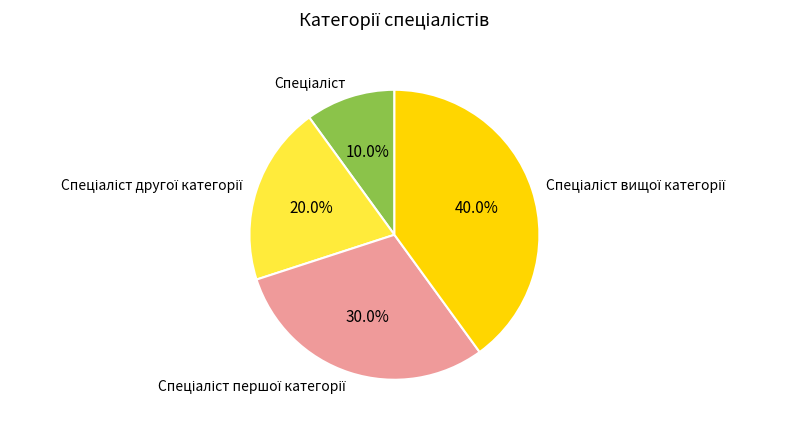

Does any single category account for the majority?

No